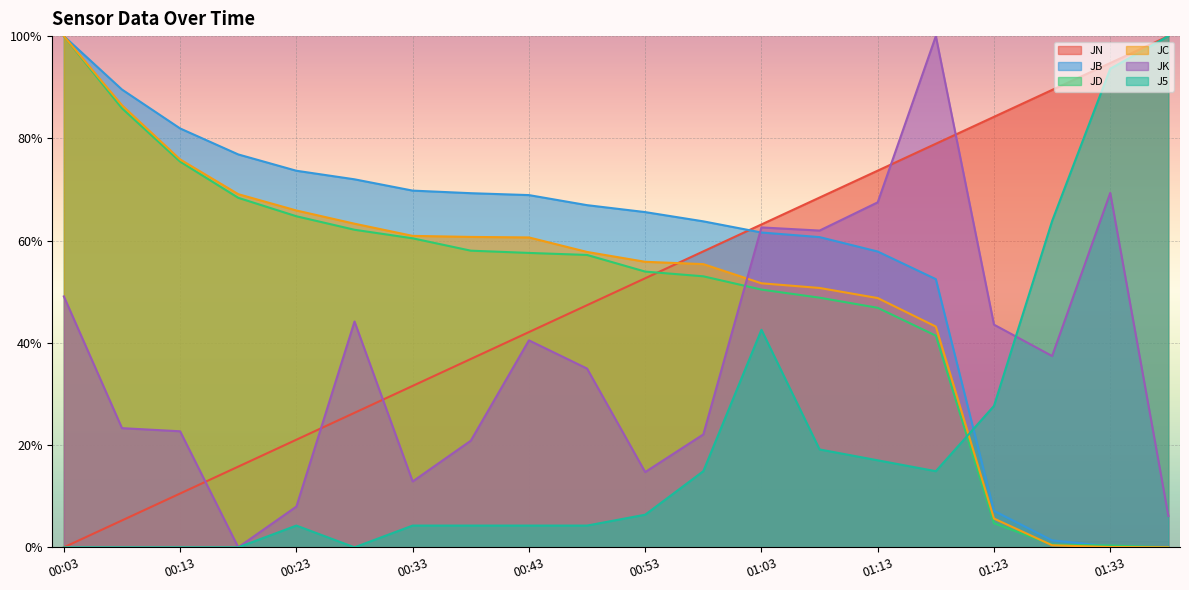

What is the label of the 13th point from the right?

00:38